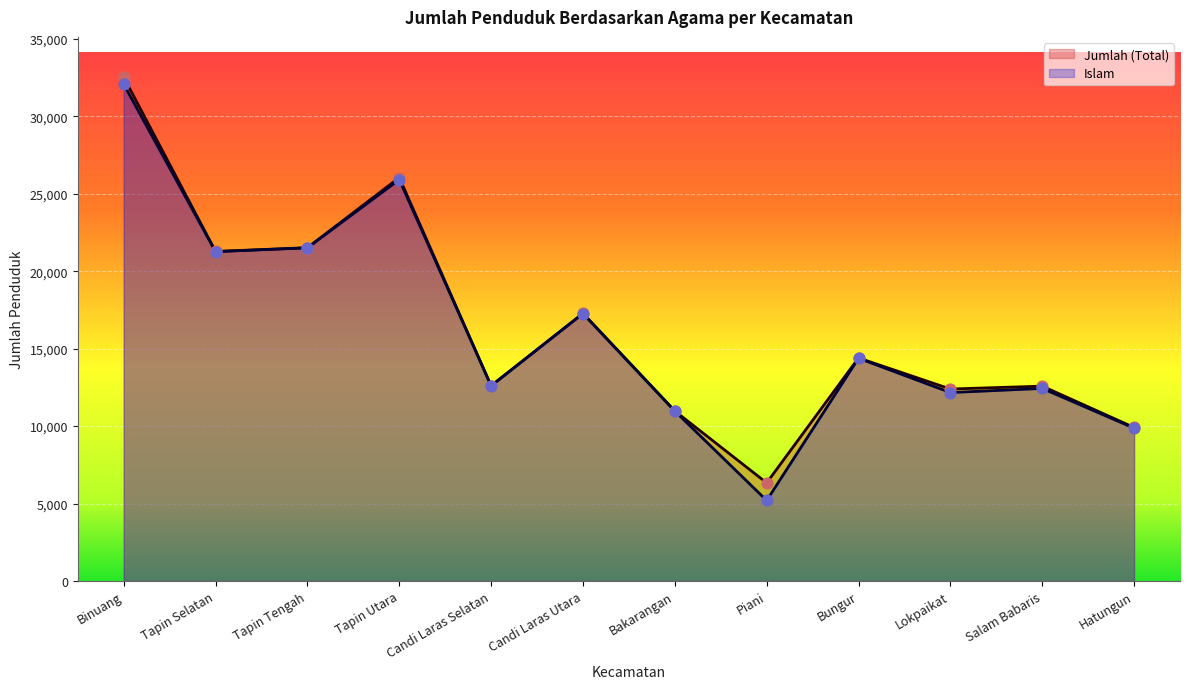

Which series contains the highest Y value?

Jumlah (Total)